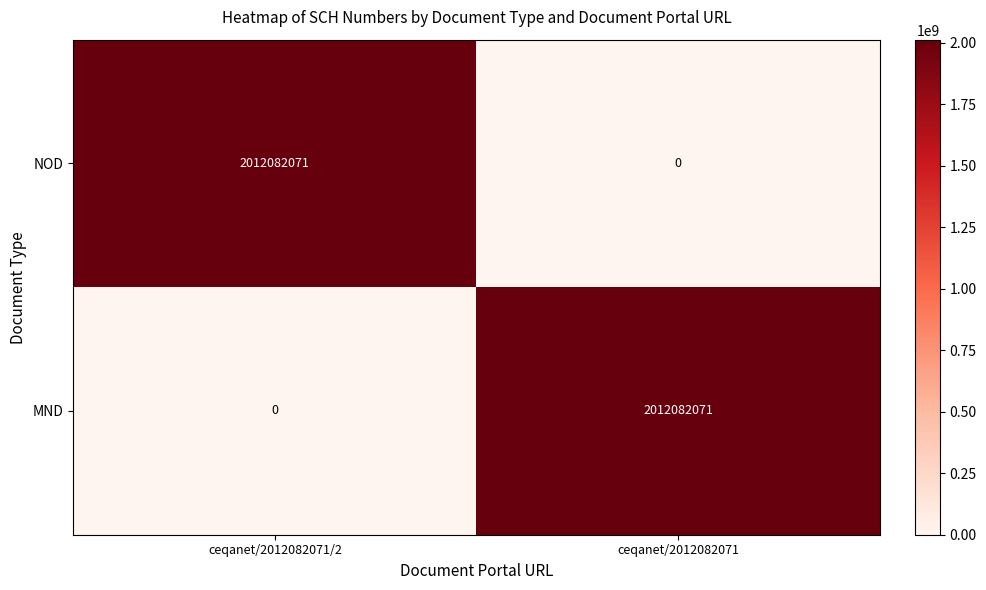

The MND series shows 917554387 at ceqanet/2012082071/2. True or false?

False